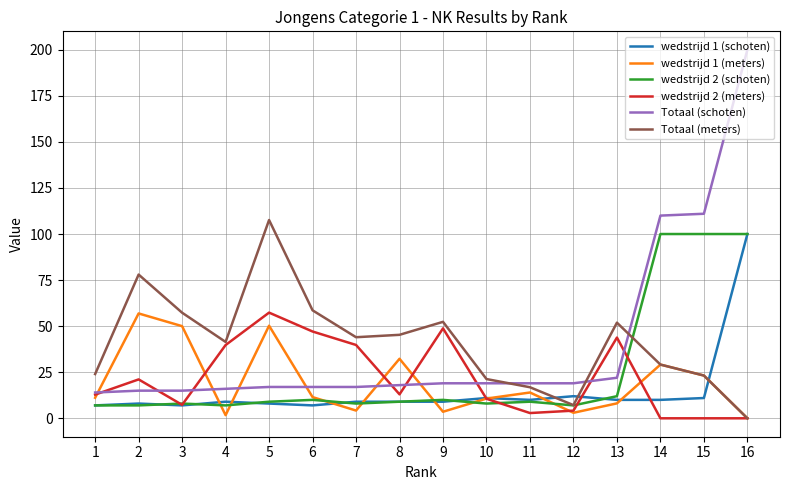

What is the maximum value shown in the chart?

200.0